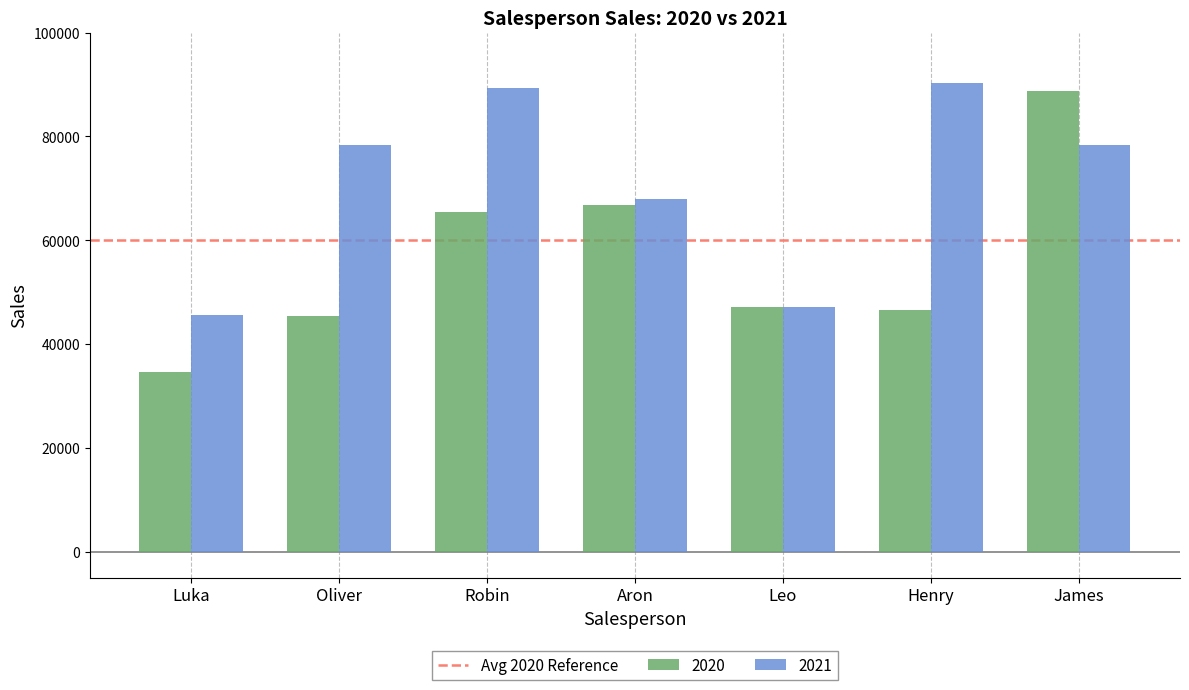

List the series in order of their overall mean, highest first.

2021, 2020